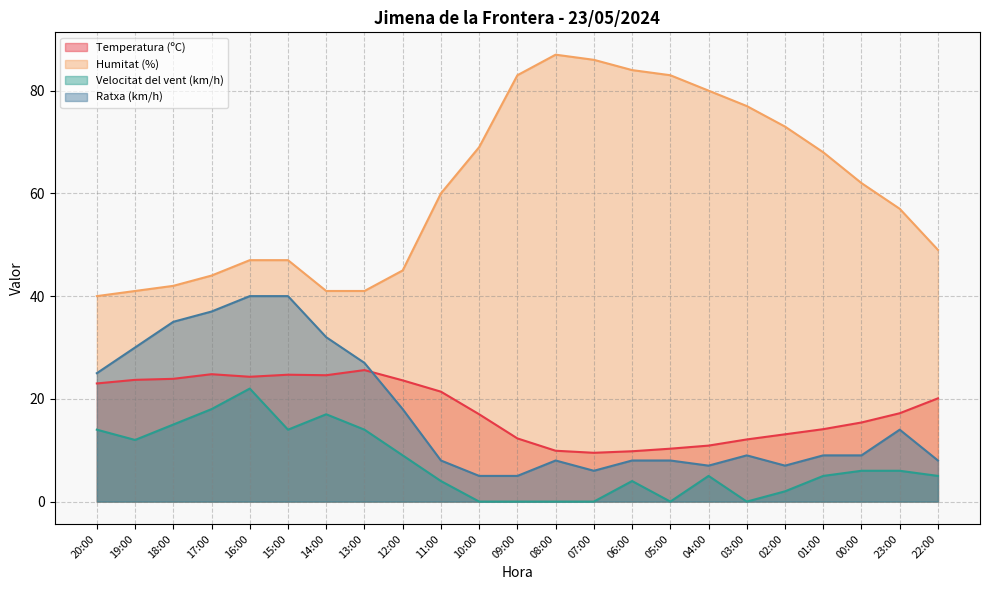

True or false: Ratxa (km/h) has a value of 8.0 at 08:00.

True